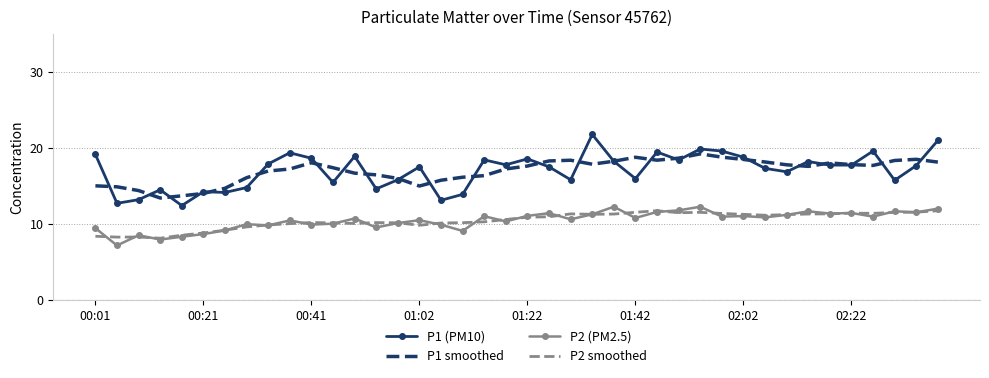

Which series has the widest spread of values?

P1 (PM10)